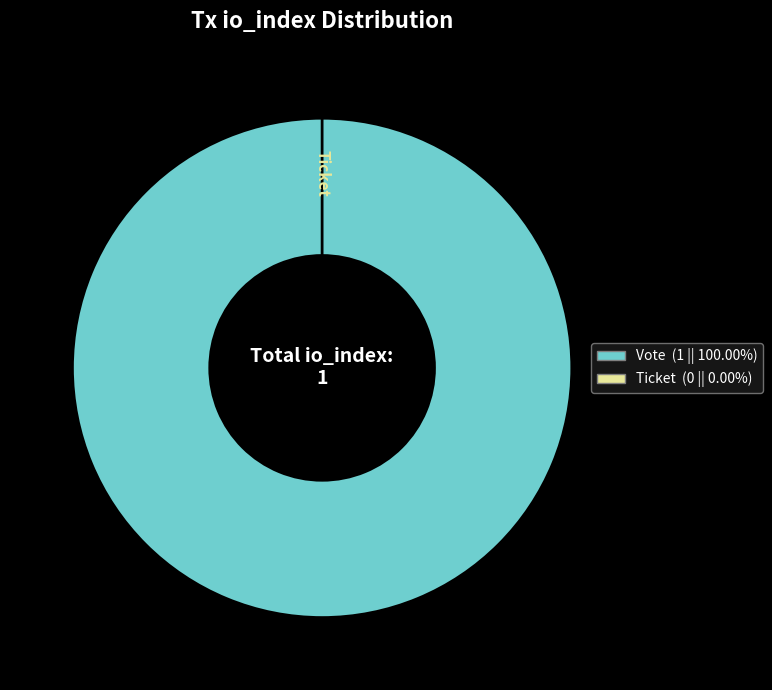

What percentage is the Vote slice, to the nearest percent?

100%